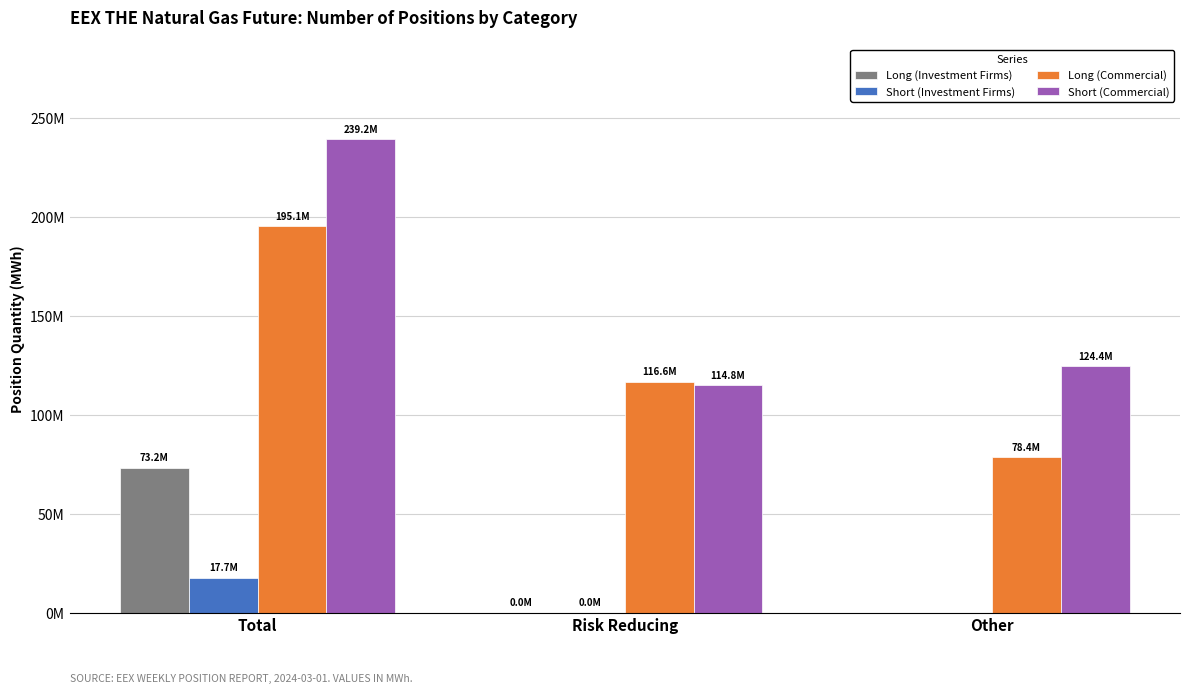

What is the approximate value of Short (Investment Firms) at Risk Reducing, to the nearest 50?

45050